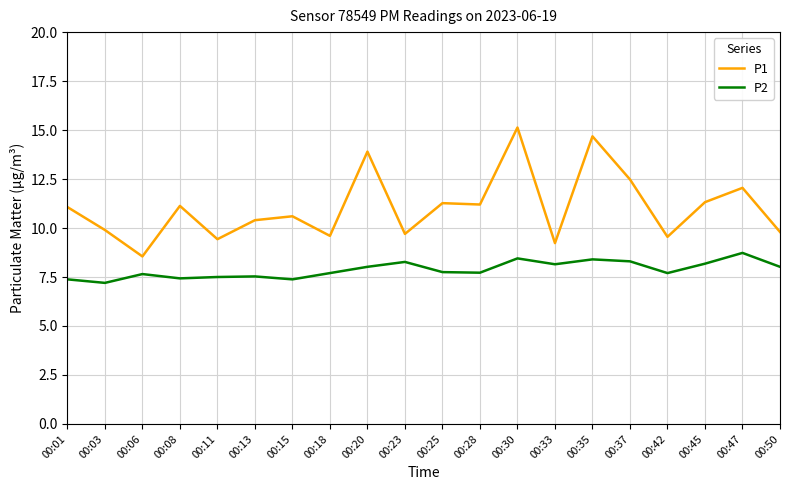

True or false: P1 and P2 intersect in this chart.

False